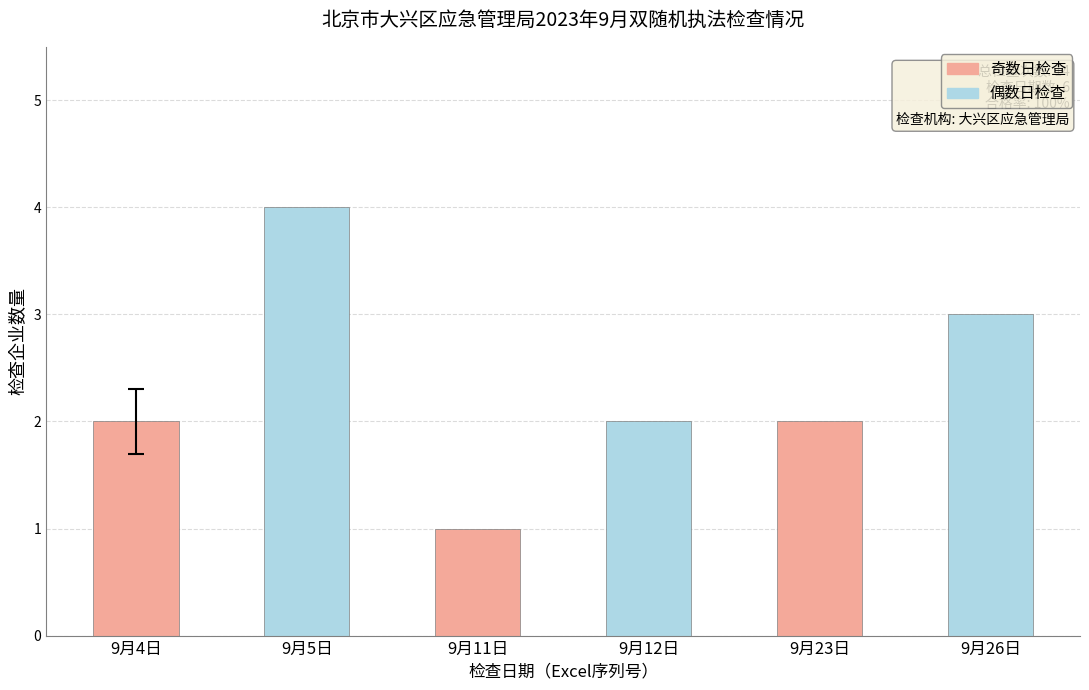

Reading right to left, extract all data points from this chart.

9月26日=3	9月23日=2	9月12日=2	9月11日=1	9月5日=4	9月4日=2